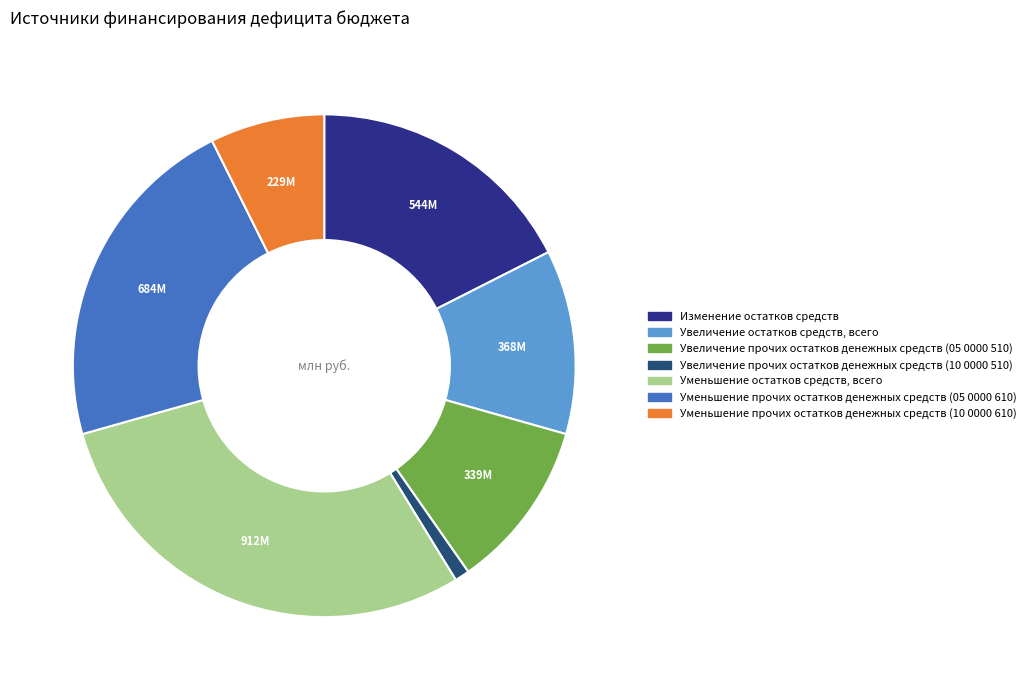

Which has a higher value, Увеличение прочих остатков денежных средств (10 0000 510) or Изменение остатков средств?

Изменение остатков средств